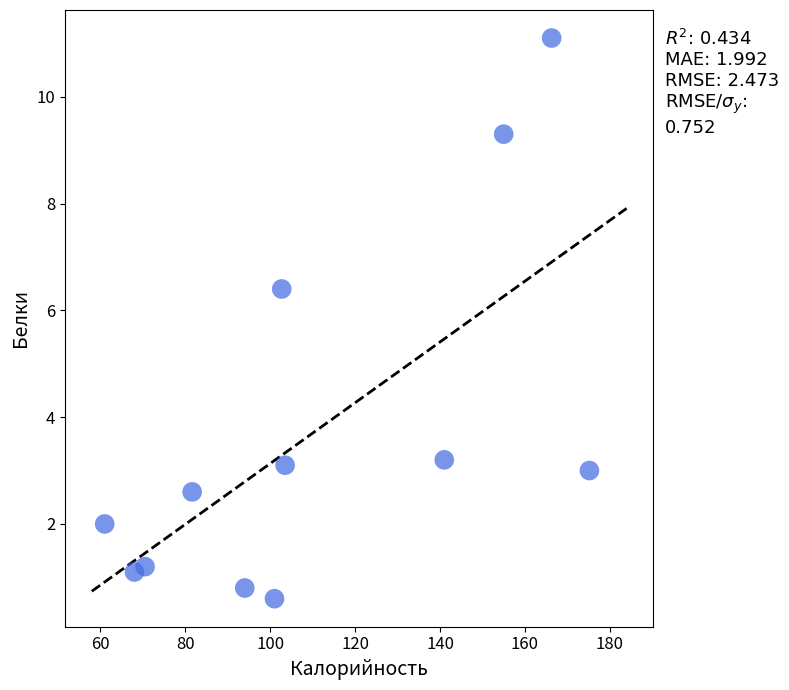

What is the range of Y values (max minus min)?

10.5